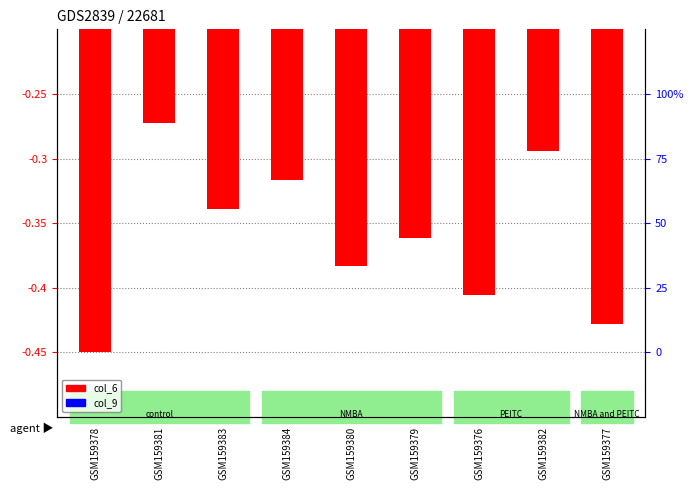

Does the chart contain stacked bars?

No